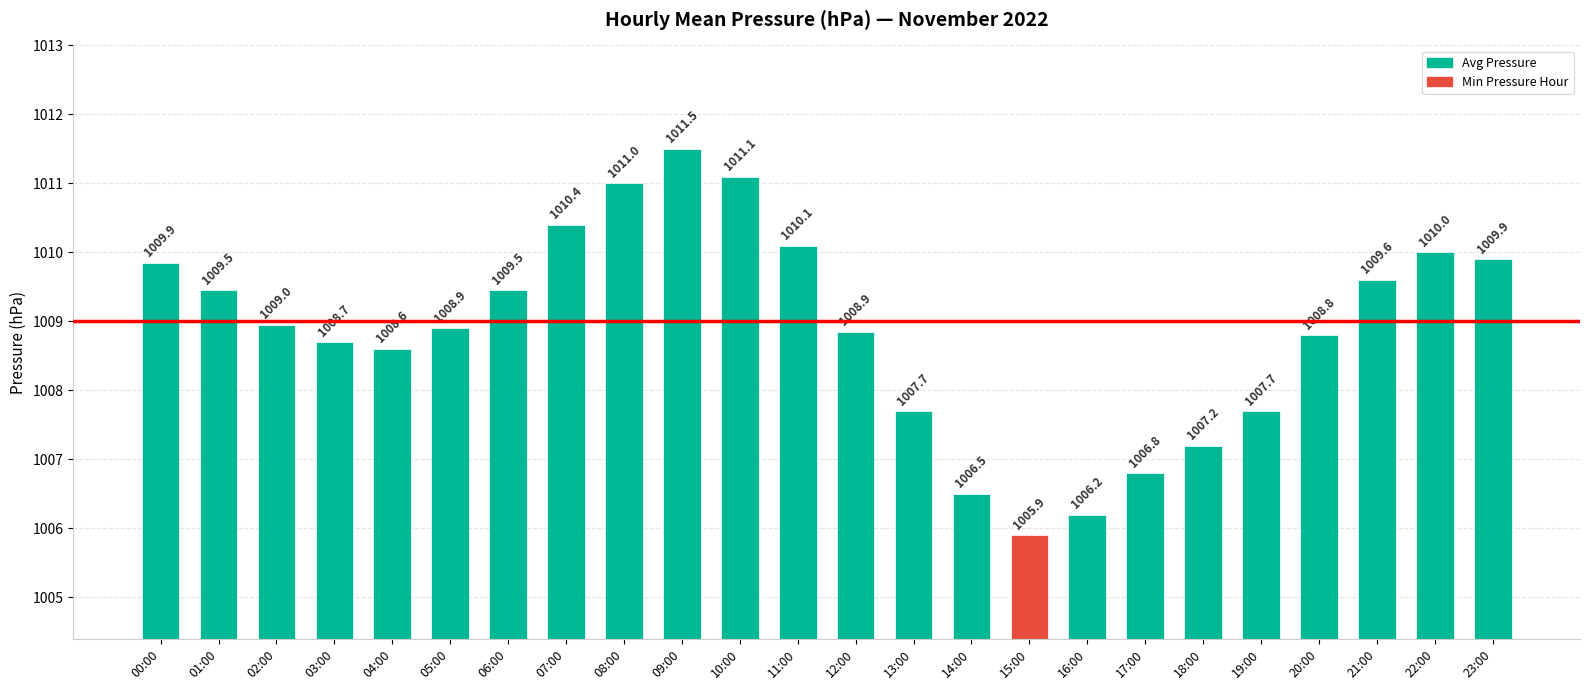

What is the ratio of the value at 05:00 to the value at 00:00?

1.0